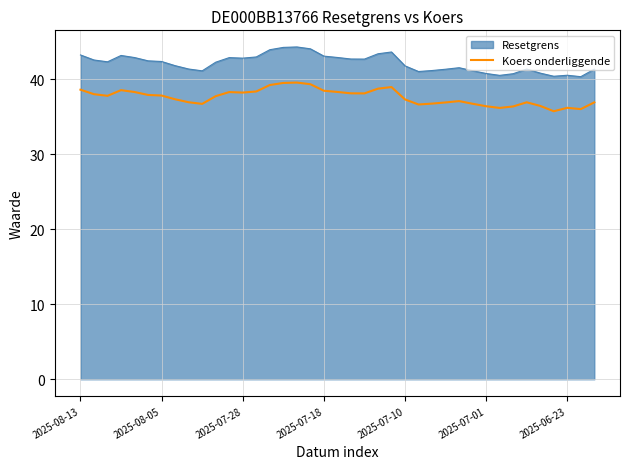

True or false: Resetgrens and Koers onderliggende cross at least once.

False